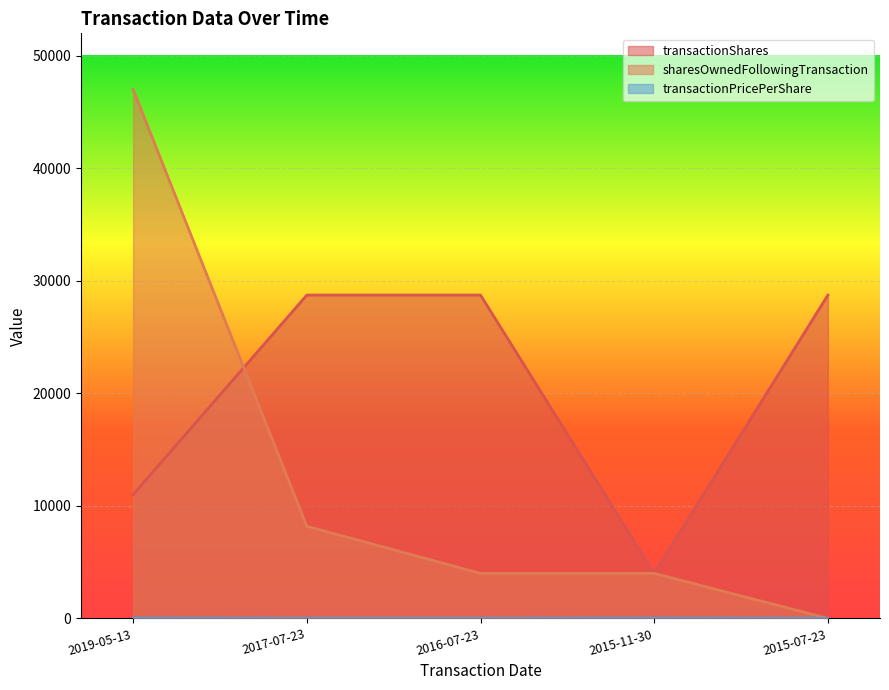

What is the average value of the sharesOwnedFollowingTransaction series?

12637.4